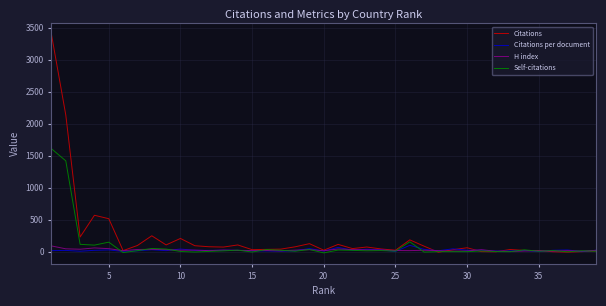

What is the minimum value for Citations?

-9.7